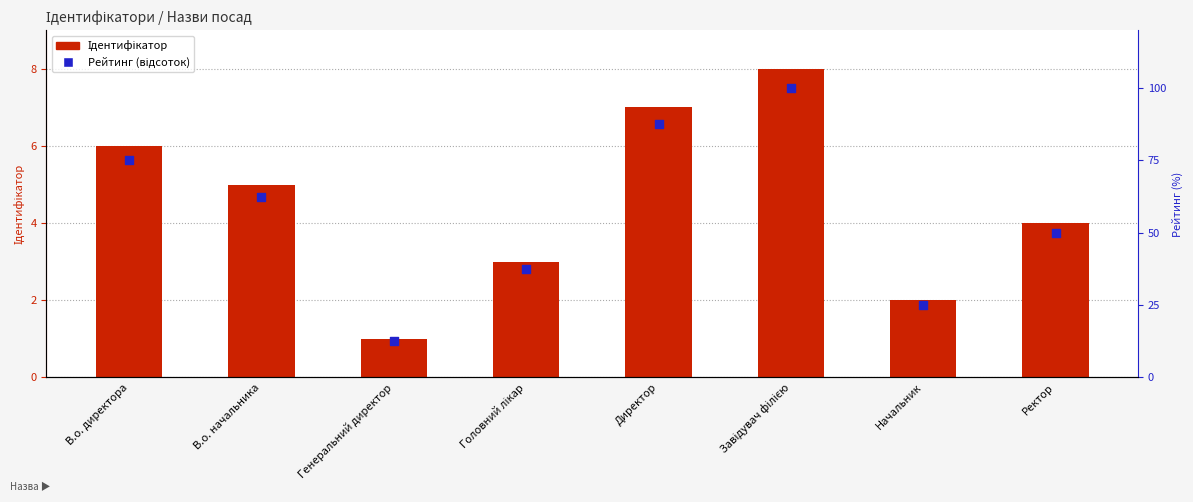

What is the total value across all series at В.о. начальника?

67.5